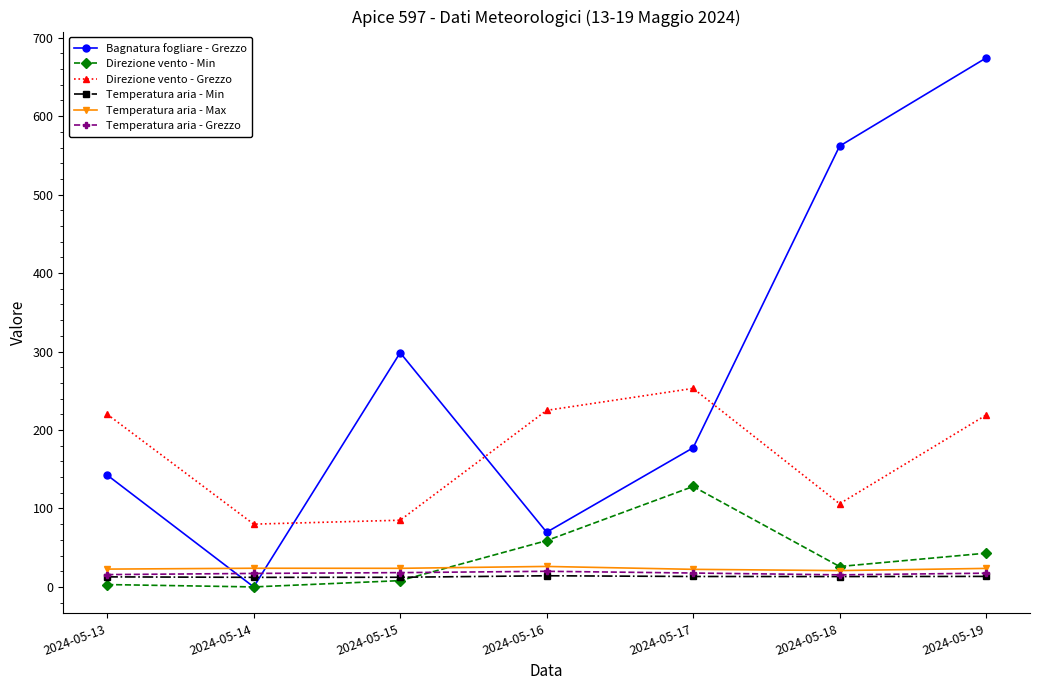

Does the chart display data point markers on the line(s)?

Yes